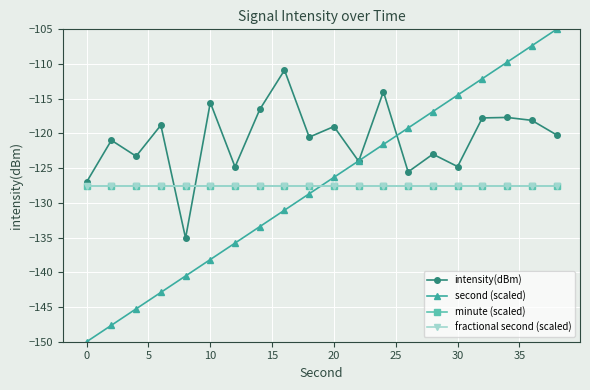

List the series in order of their peak value, highest first.

second (scaled), intensity(dBm), minute (scaled), fractional second (scaled)